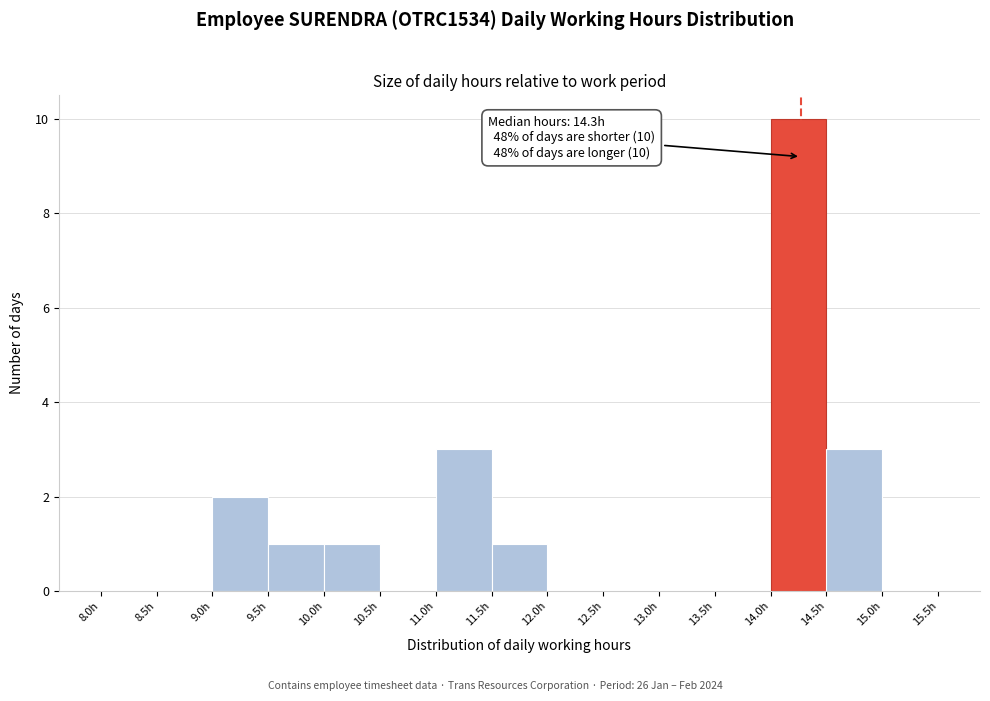

Which range on the x-axis has the tallest bar?

14.0 to 14.5